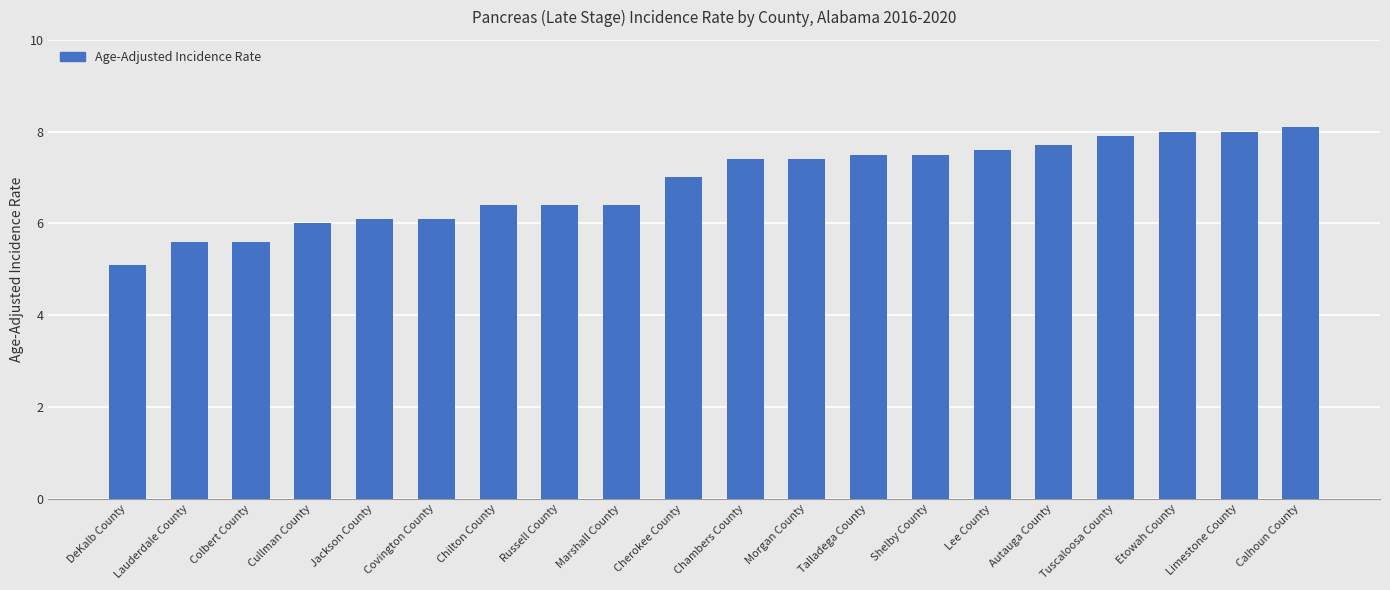

Reading right to left, transcribe all the data shown in this chart.

8.1	8.0	8.0	7.9	7.7	7.6	7.5	7.5	7.4	7.4	7.0	6.4	6.4	6.4	6.1	6.1	6.0	5.6	5.6	5.1